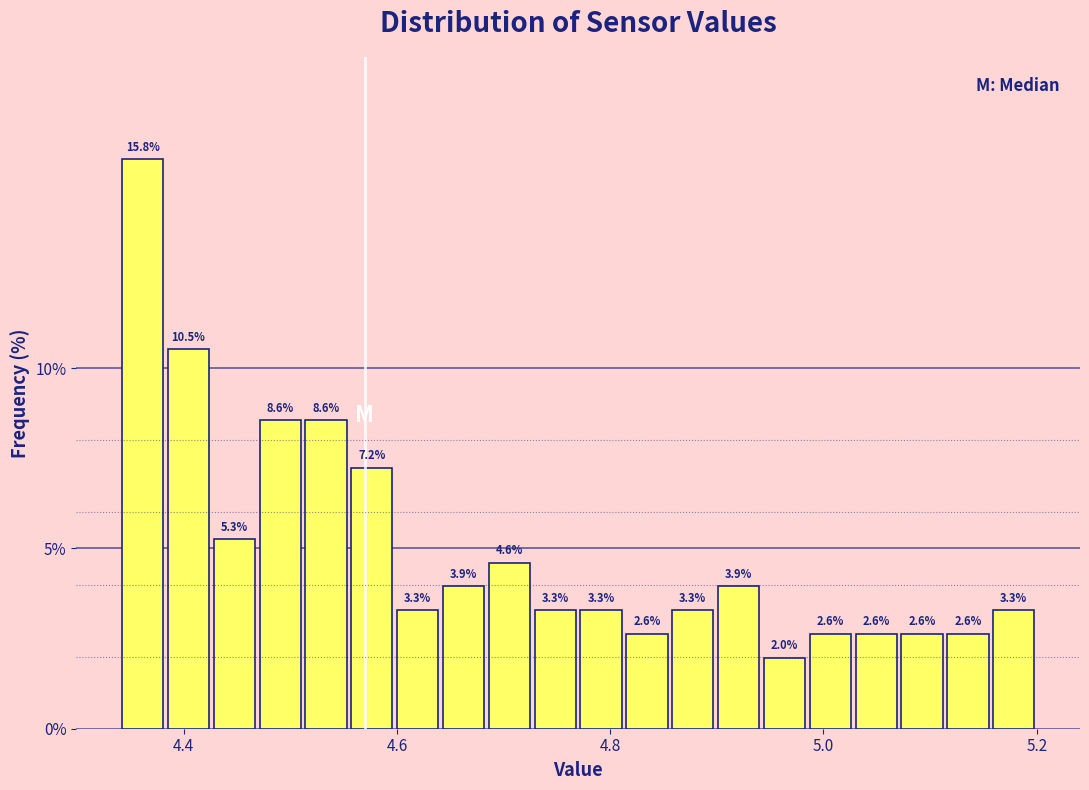

Around what value on the x-axis is the tallest bar? Give the approximate position of its centre, as read against the axis.

4.36